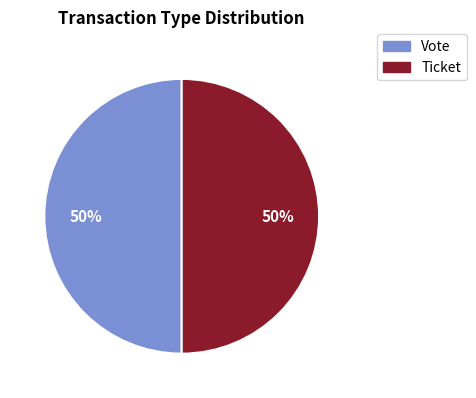

Approximately how many times larger is the value at Vote compared to Ticket?

1.0